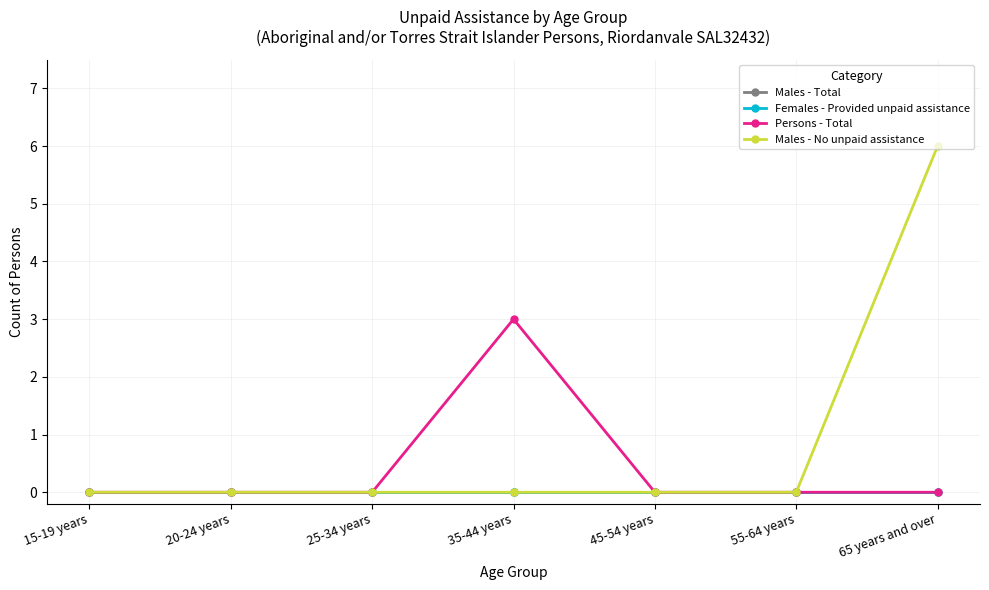

Reading left to right, transcribe all the data shown in this chart.

Males - Total: 15-19 years=0	20-24 years=0	25-34 years=0	35-44 years=0	45-54 years=0	55-64 years=0	65 years and over=0
Females - Provided unpaid assistance: 15-19 years=0	20-24 years=0	25-34 years=0	35-44 years=0	45-54 years=0	55-64 years=0	65 years and over=0
Persons - Total: 15-19 years=0	20-24 years=0	25-34 years=0	35-44 years=3	45-54 years=0	55-64 years=0	65 years and over=0
Males - No unpaid assistance: 15-19 years=0	20-24 years=0	25-34 years=0	35-44 years=0	45-54 years=0	55-64 years=0	65 years and over=6